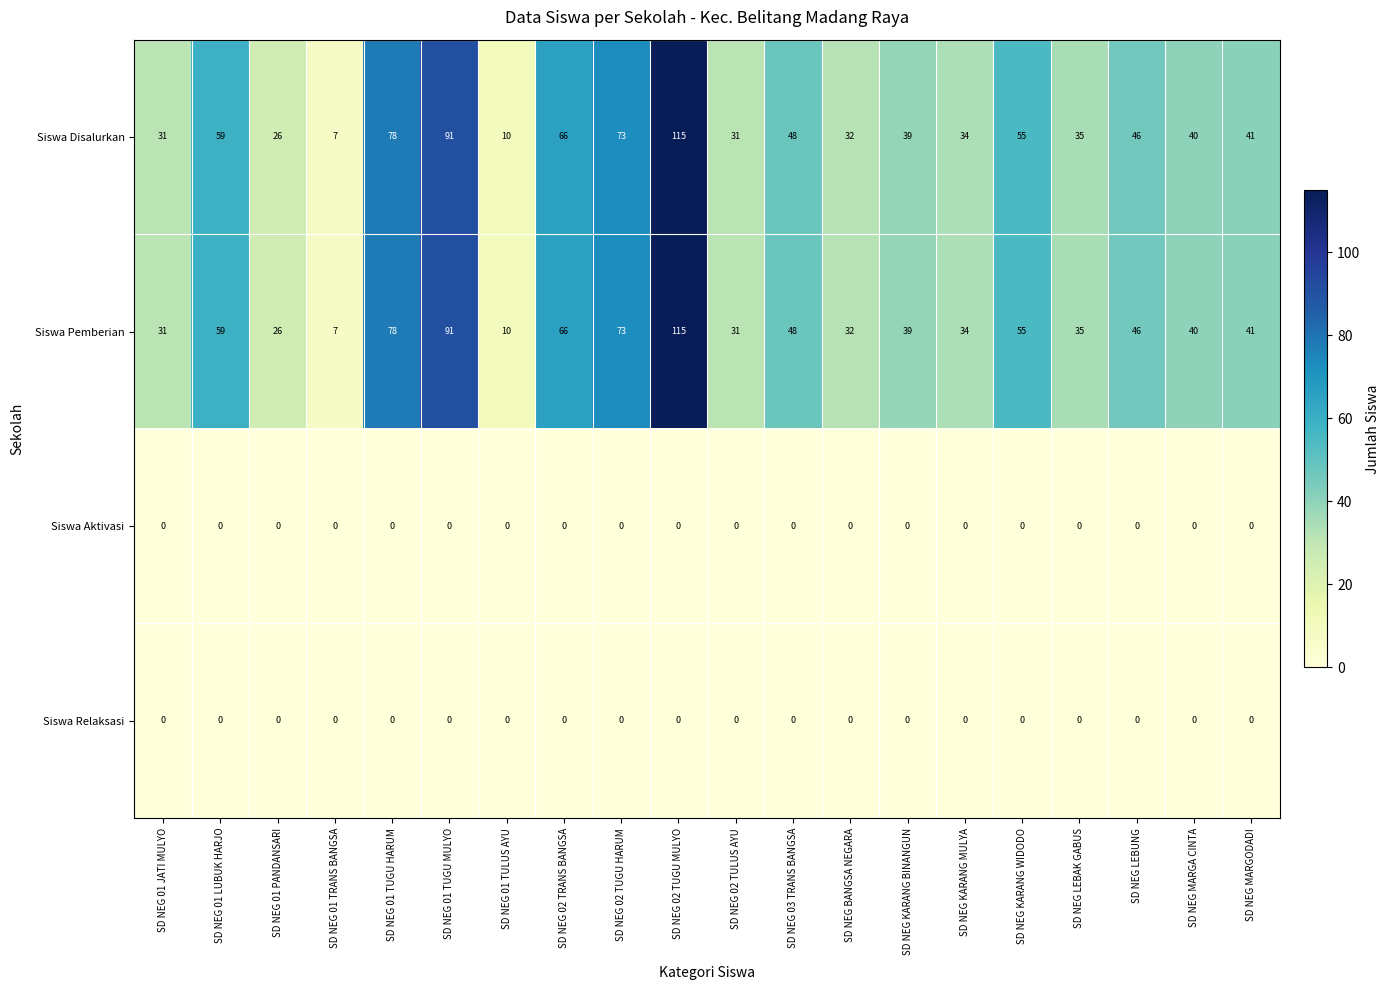

What is the total value across all series at SD NEG 02 TULUS AYU?

62